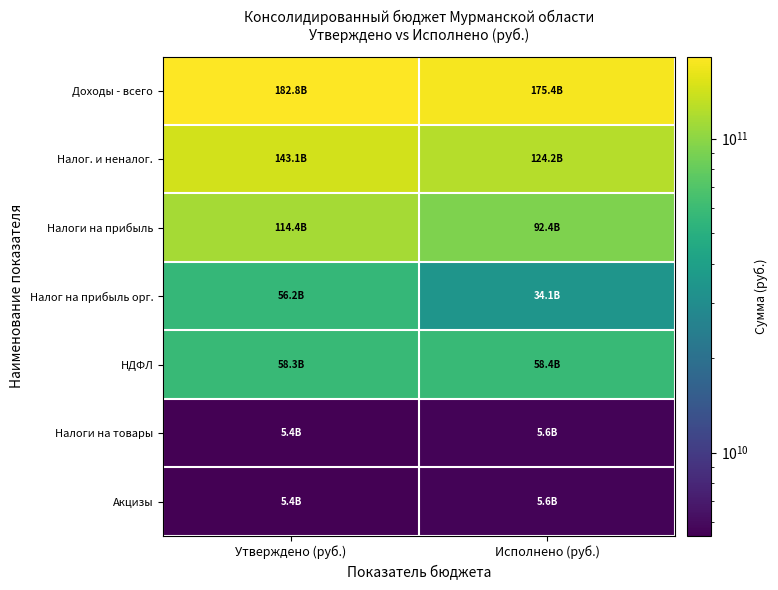

List the series in order of their peak value, lowest first.

Налоги на товары, Акцизы, Налог на прибыль орг., НДФЛ, Налоги на прибыль, Налог. и неналог., Доходы - всего